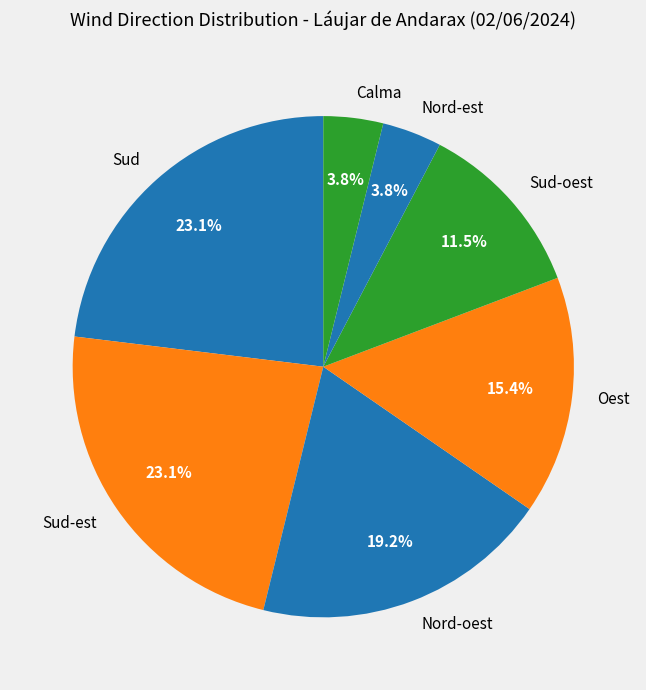

To the nearest percent, what portion does Sud represent?

23%